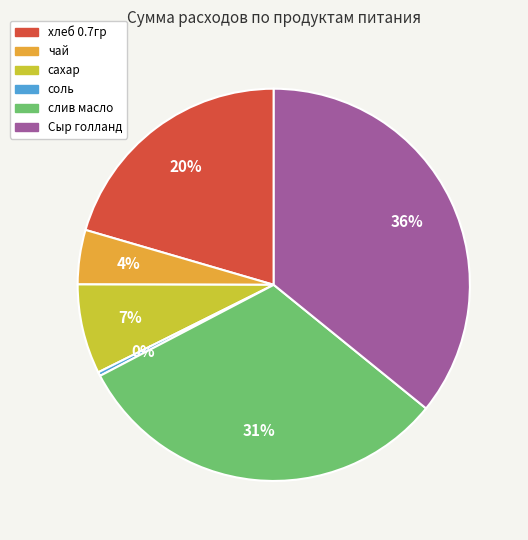

Combined, do чай and слив масло account for over 50%?

No